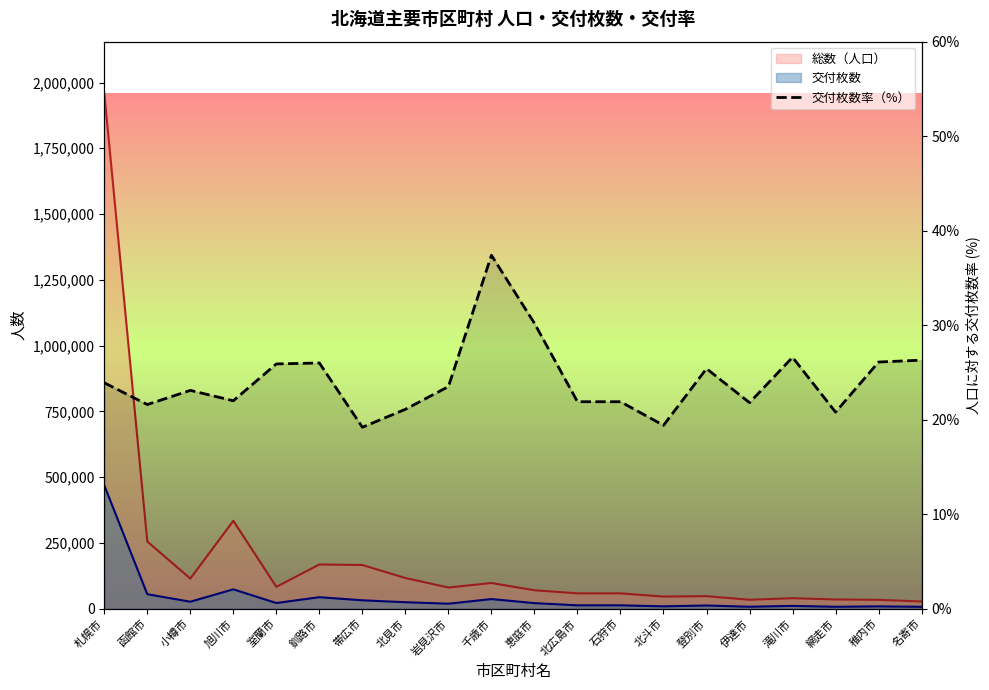

What is the greatest value displayed?

37.4